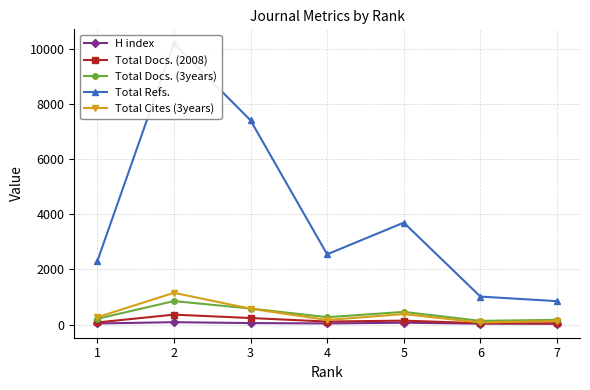

Reading left to right, list all the values displayed in this chart.

H index: 42	89	57	44	69	36	34
Total Docs. (2008): 79	363	240	112	145	52	42
Total Docs. (3years): 211	854	585	270	462	137	174
Total Refs.: 2296	10201	7410	2550	3699	1018	851
Total Cites (3years): 268	1154	579	169	383	78	135